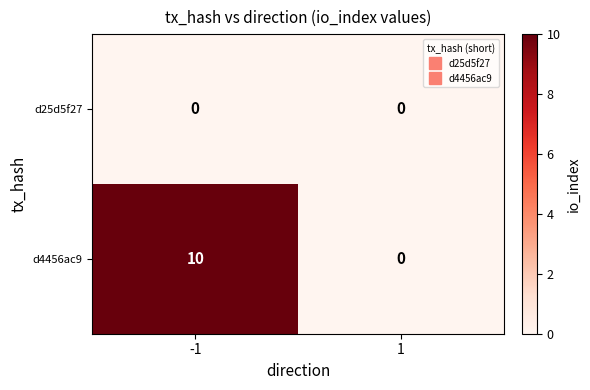

Which series has the largest total across all categories?

d4456ac9